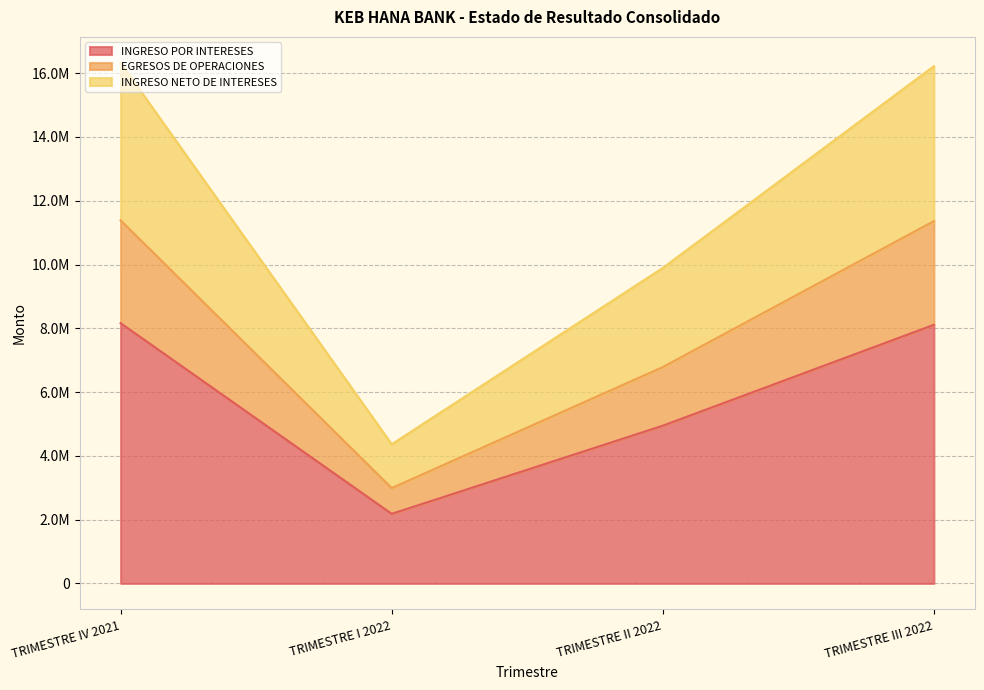

What is the highest value of the EGRESOS DE OPERACIONES series?

11384342.2